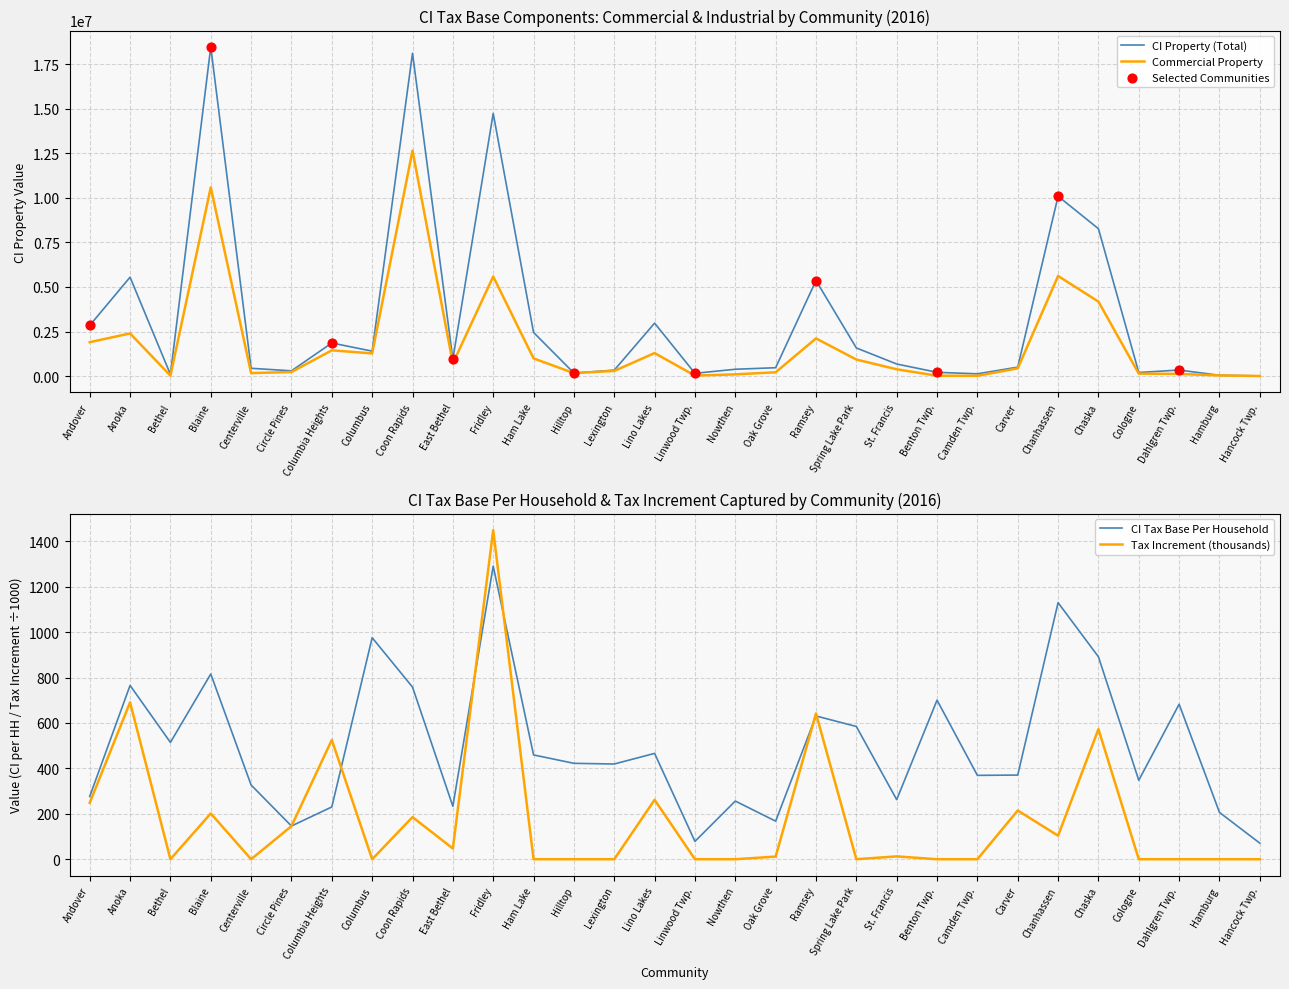

What are all the series names shown in the legend?

CI_Property, CI_Tax_Base_Per_Household, Tax_Increment, Commercial